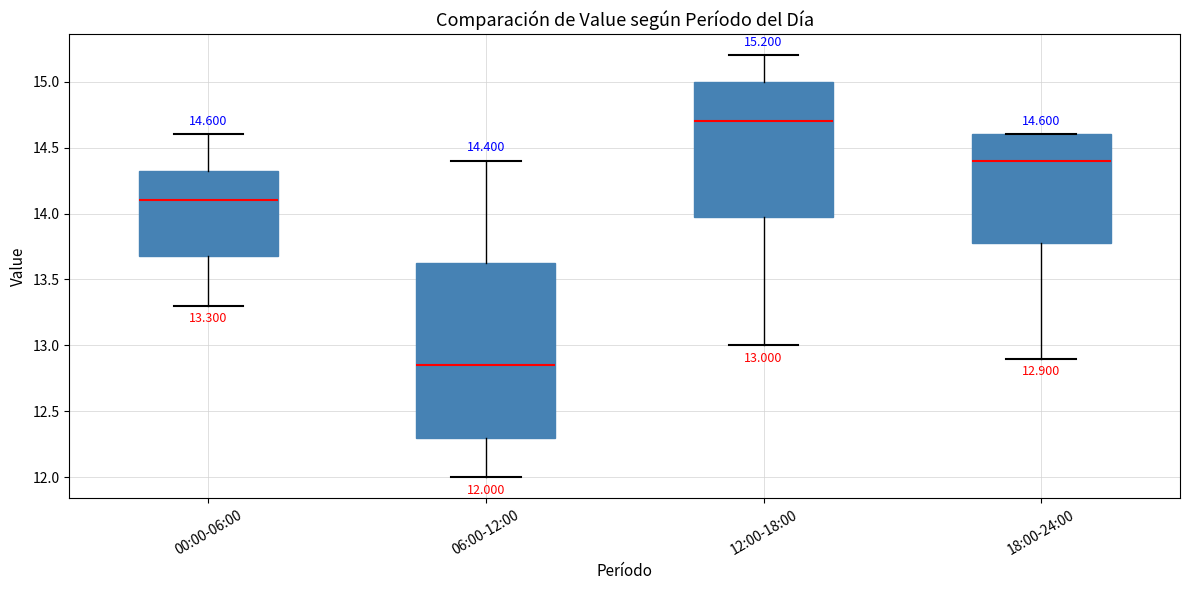

Comparing the boxes themselves (not the whiskers), which one is the tallest?

06:00-12:00